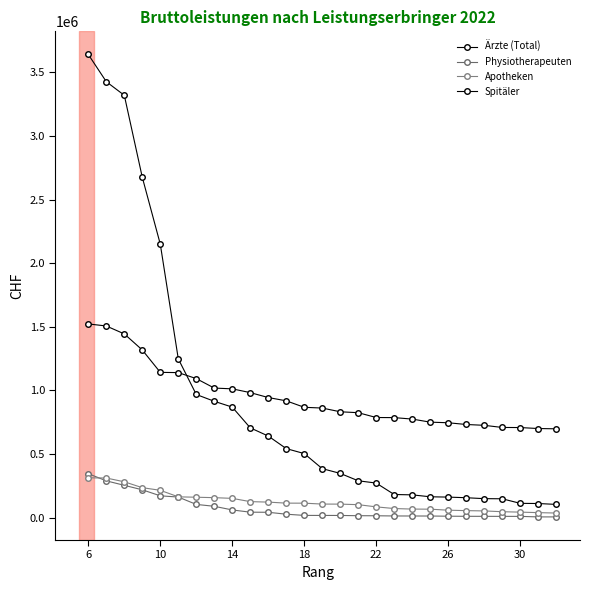

What is the value of the Physiotherapeuten point at the 12th from the left?

26720